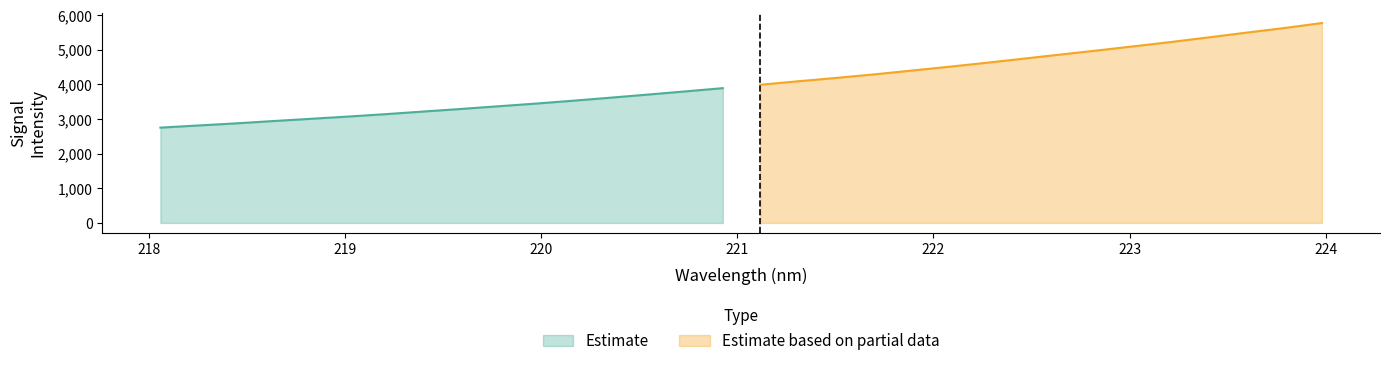

What is the difference between the values at 222.4538 and 223.7895?

889.5